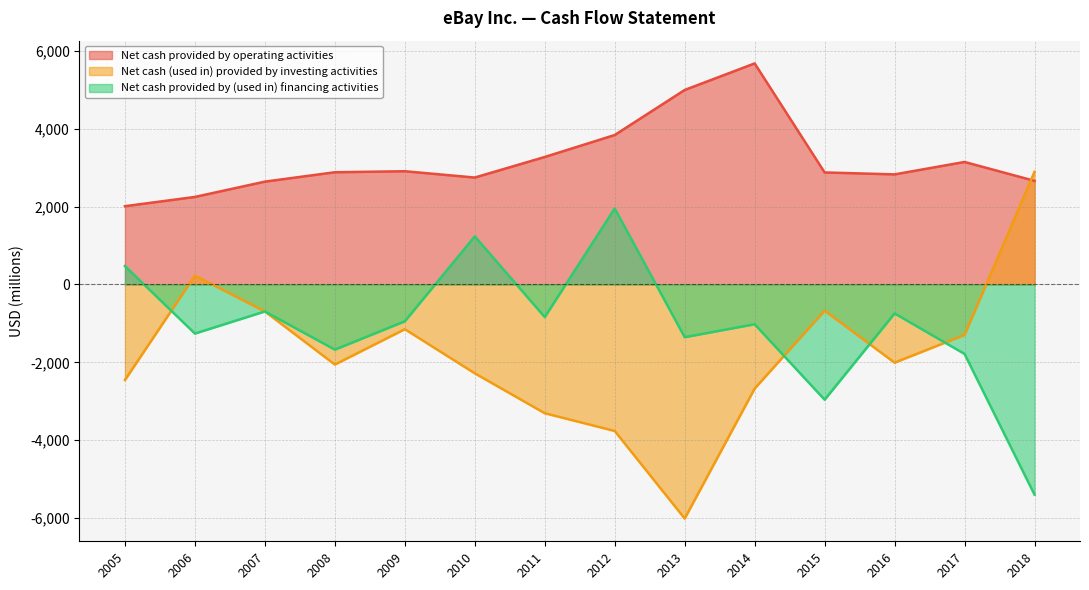

How many values in Net cash provided by (used in) financing activities are below zero?

11